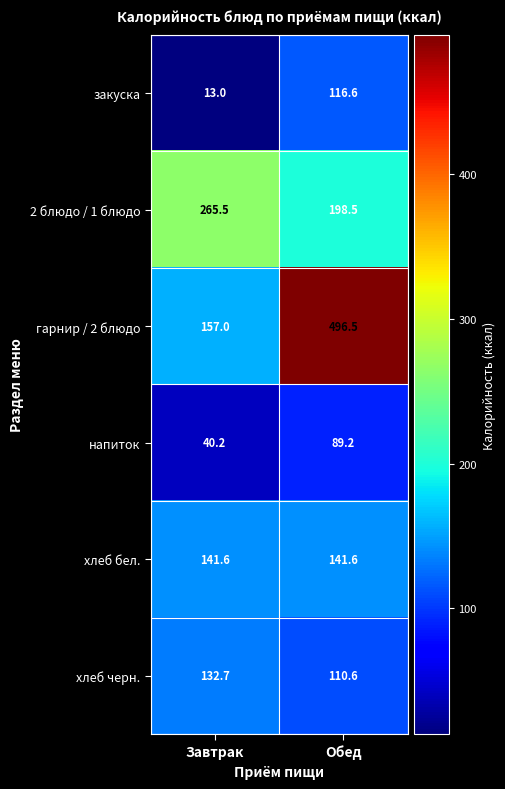

Rank the series by their maximum value, from lowest to highest.

напиток, закуска, хлеб черн., хлеб бел., 2 блюдо / 1 блюдо, гарнир / 2 блюдо